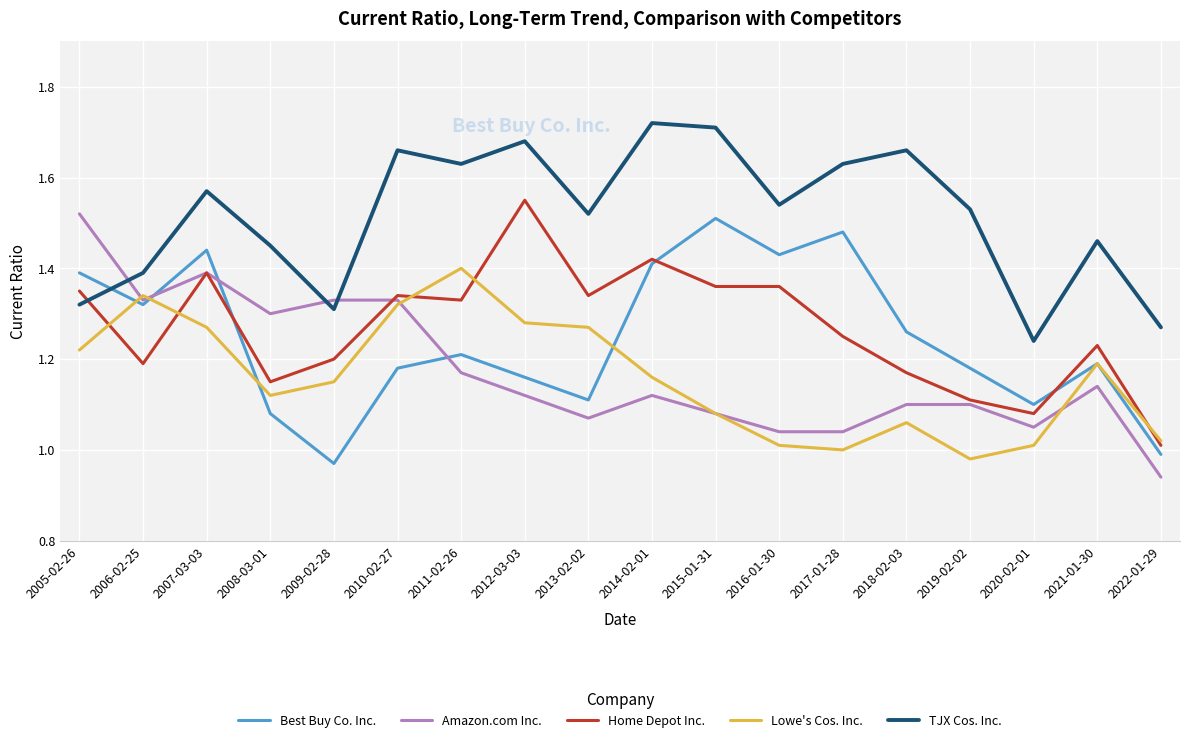

What is the difference between the highest and lowest values at 2006-02-25?

0.2